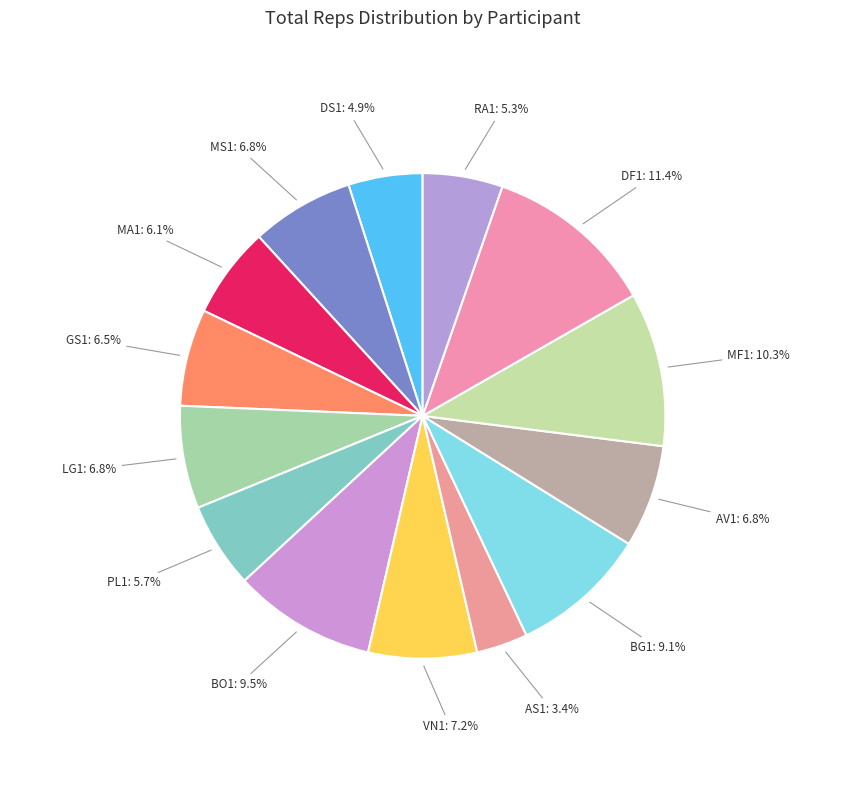

To the nearest percent, what is the difference between the largest and smallest slice percentages?

8%